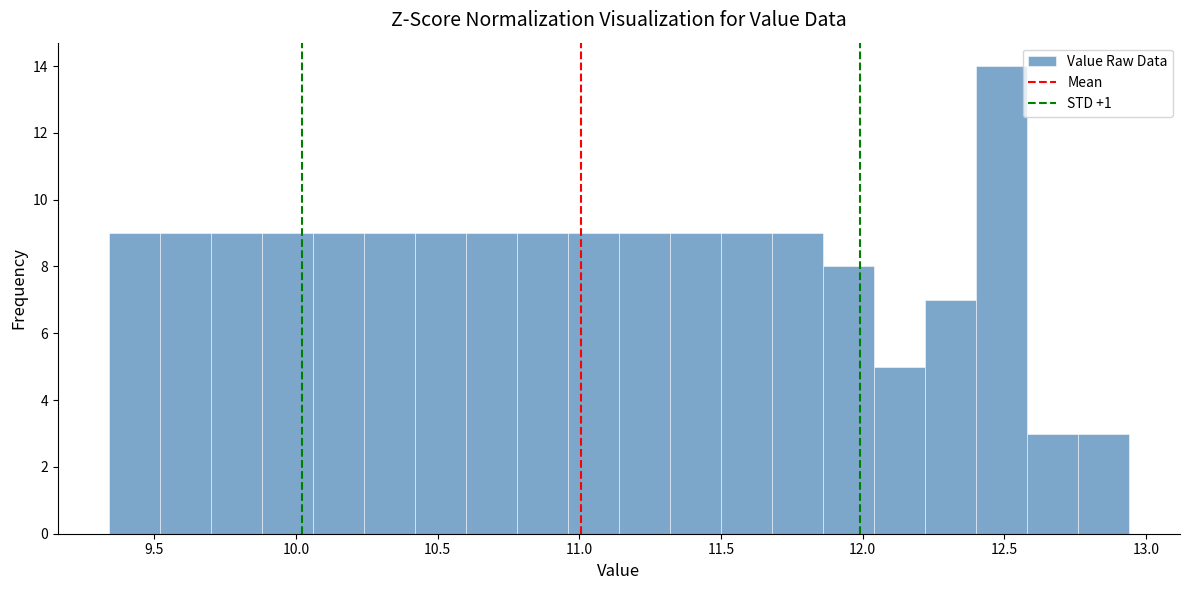

Read against the x-axis, roughly where is the centre of the tallest bar?

12.50